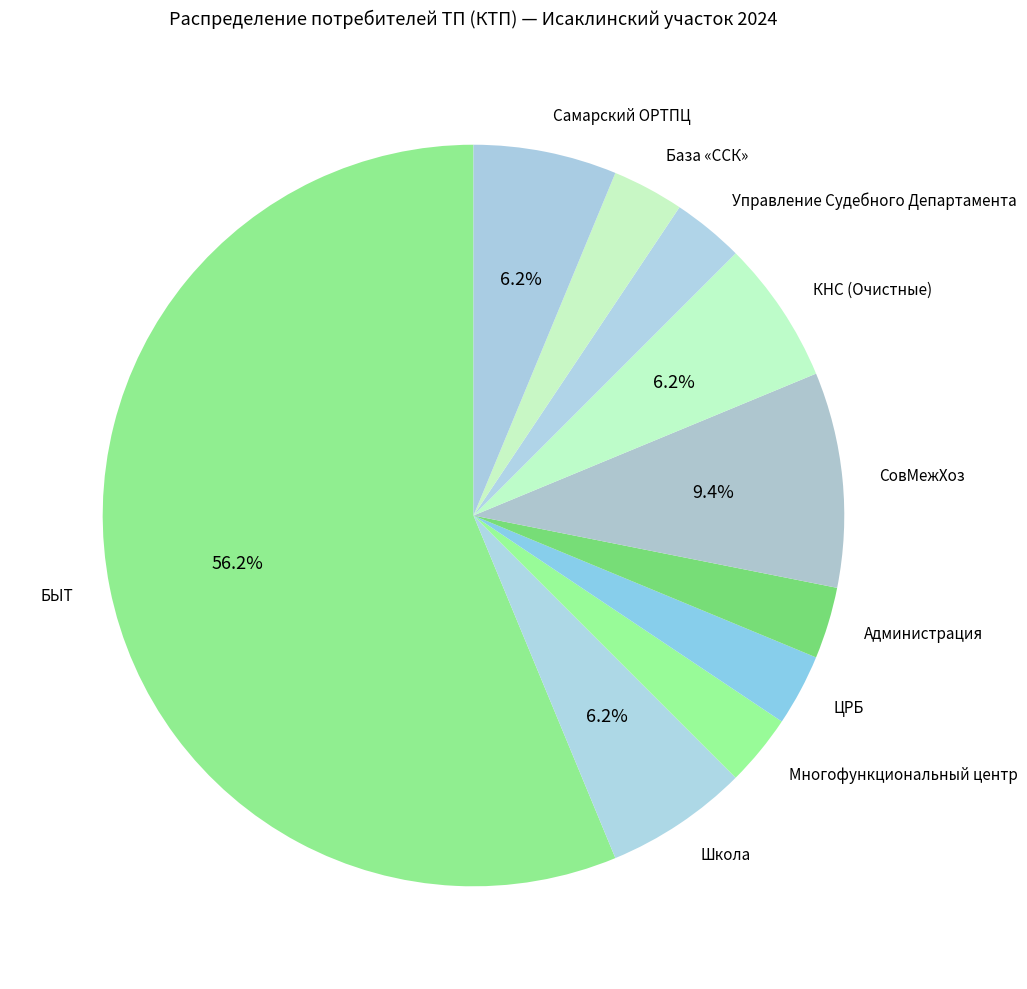

Which has a higher value, СовМежХоз or Самарский ОРТПЦ?

СовМежХоз